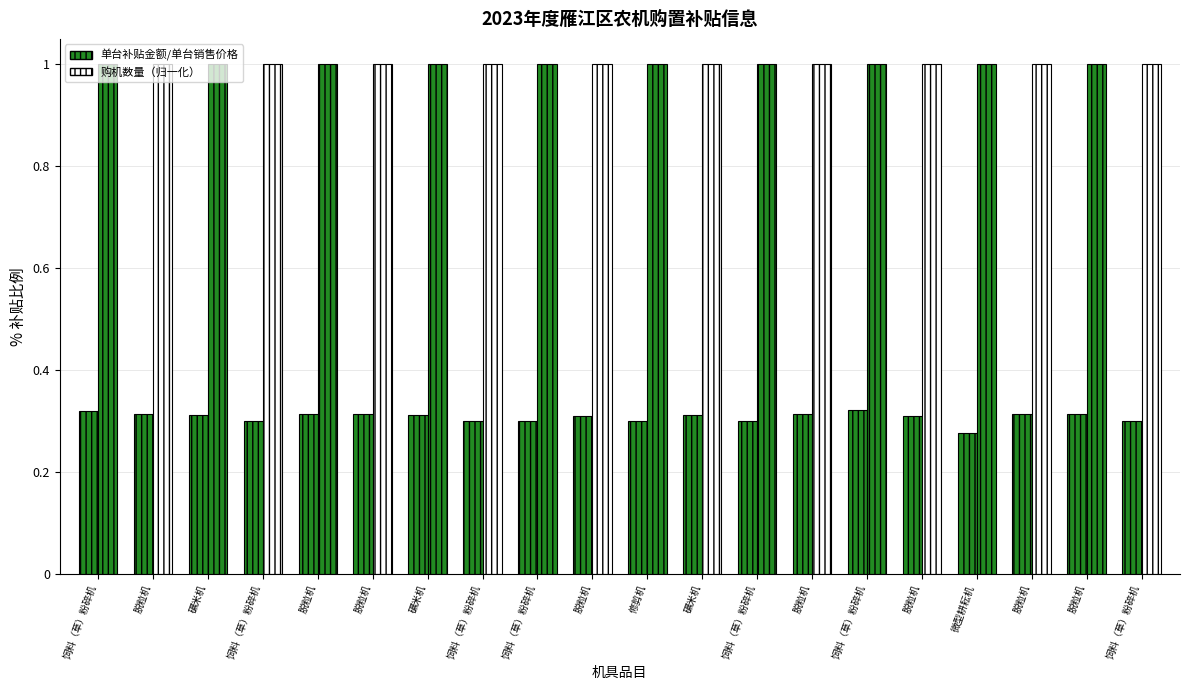

The value of 单台补贴金额/单台销售价格 at 脱粒机 is 0.3. True or false?

True